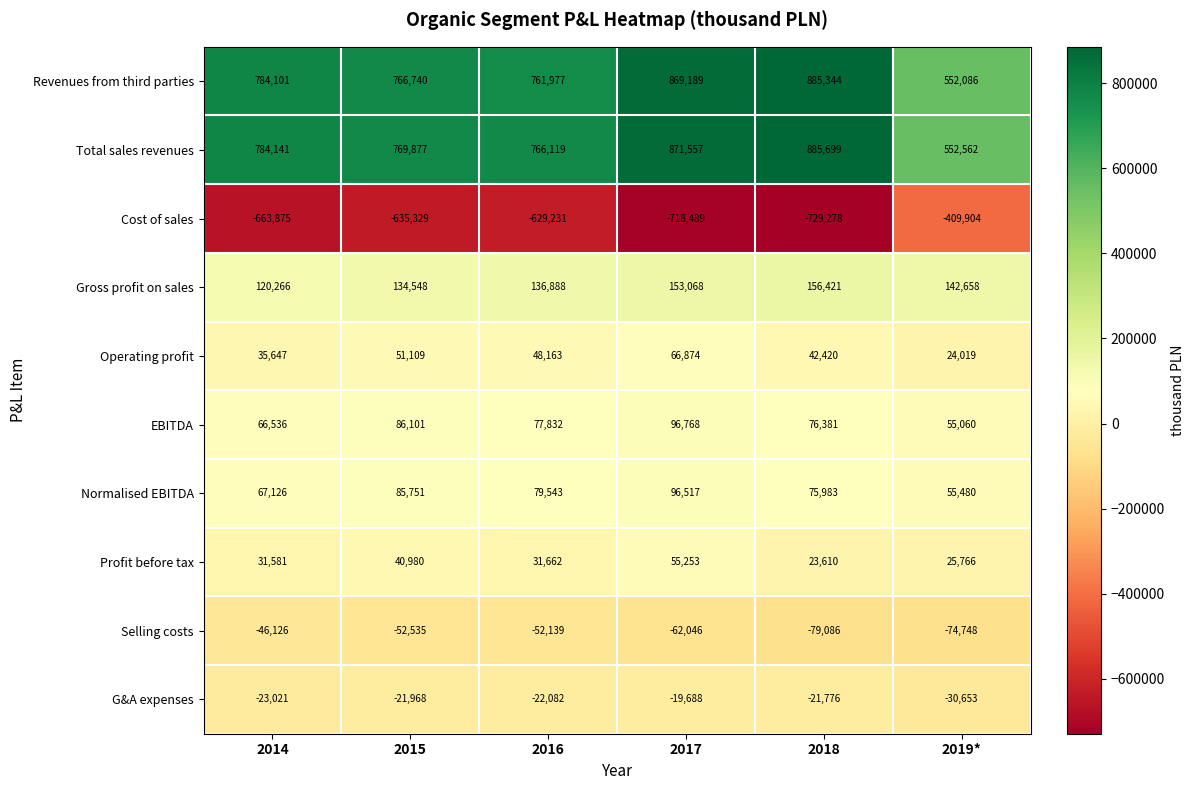

What is the difference between the Profit before tax values at 2017 and 2016?

23591